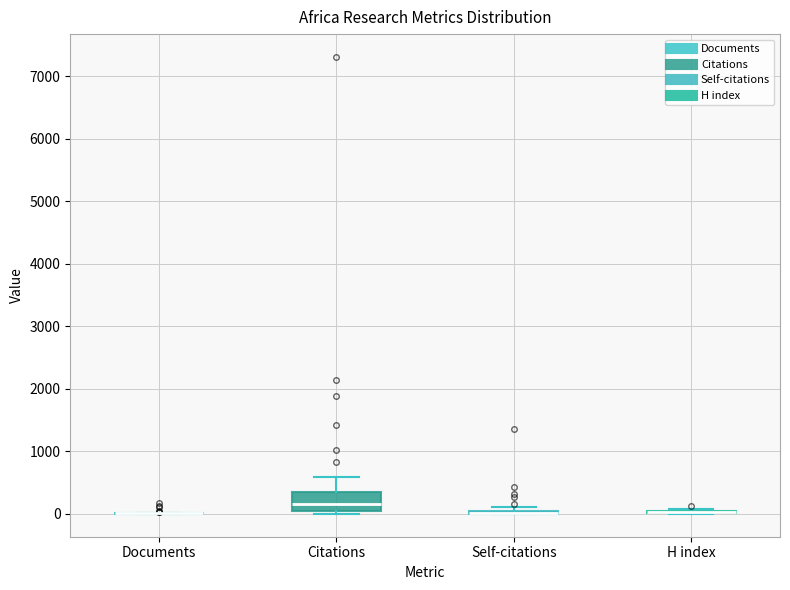

Which box is the tallest, from its lower edge to its upper edge?

Citations